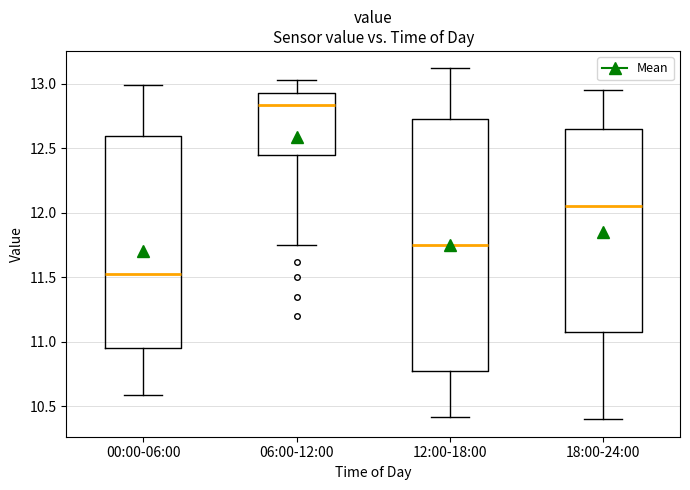

Comparing the boxes themselves (not the whiskers), which one is the tallest?

12:00-18:00